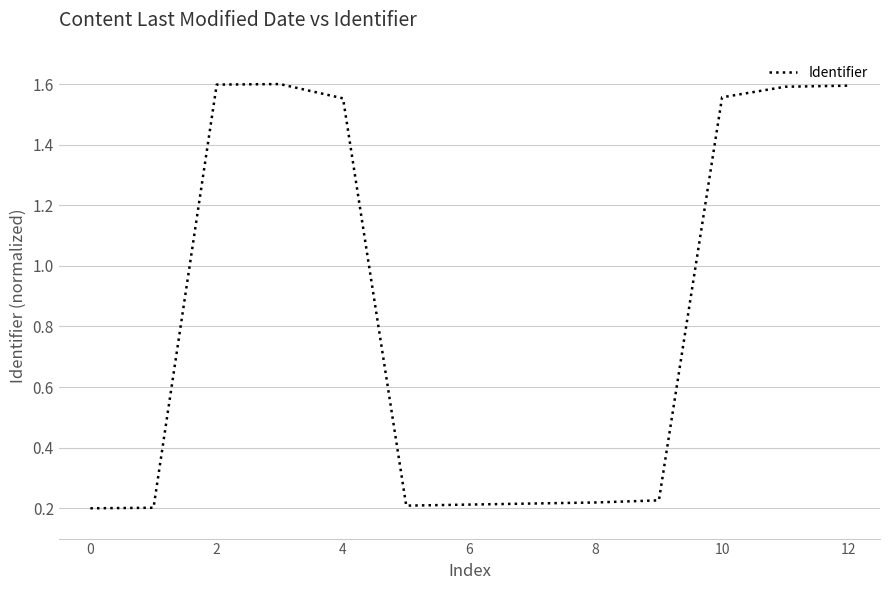

What is the difference between the maximum and minimum values?

1.4